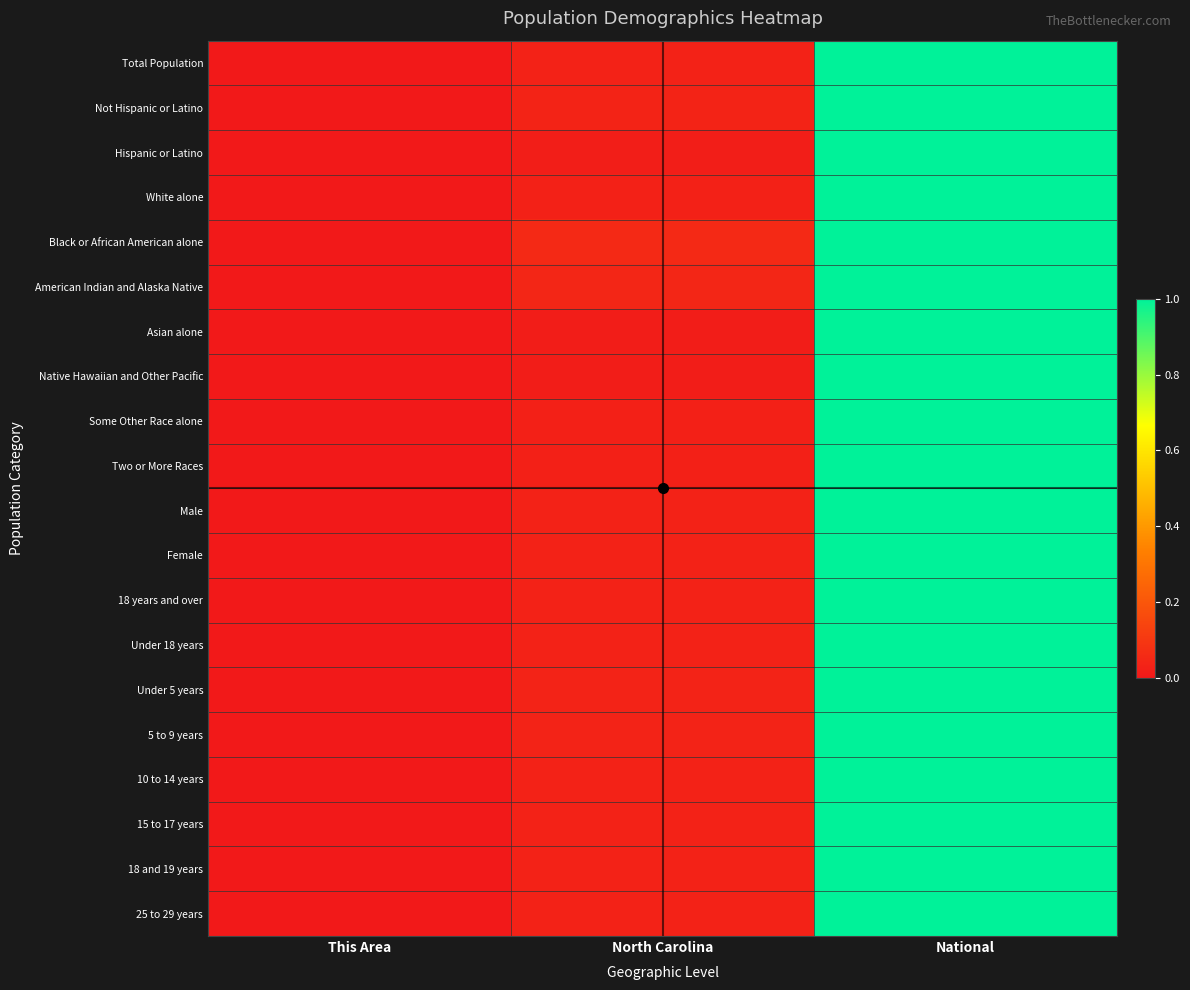

Which category has the highest value across all series?

National